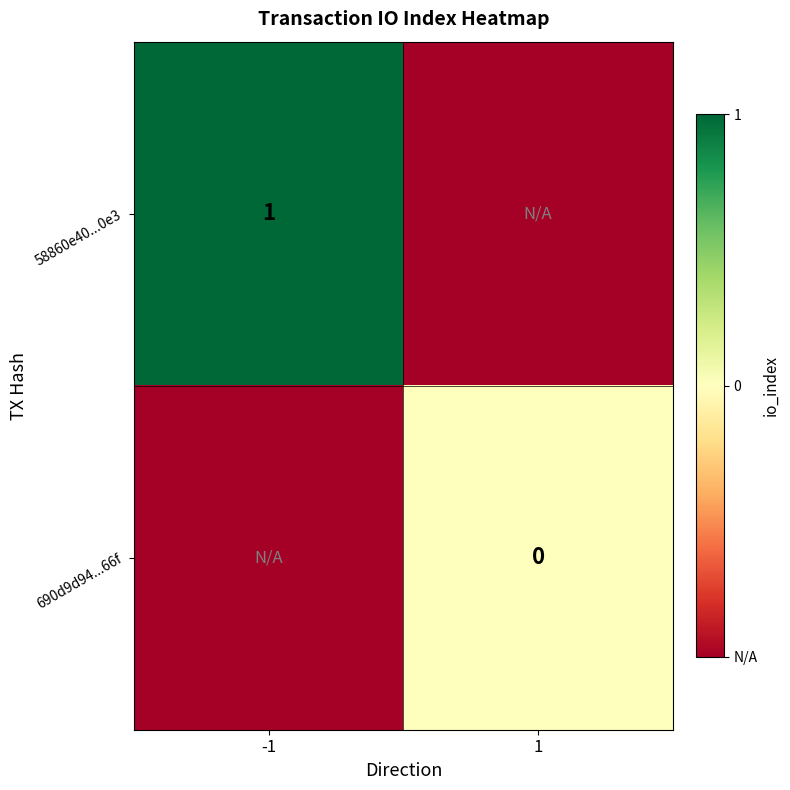

Is the value of 58860e40...0e3 at -1 greater than the value of 690d9d94...66f at 1?

Yes